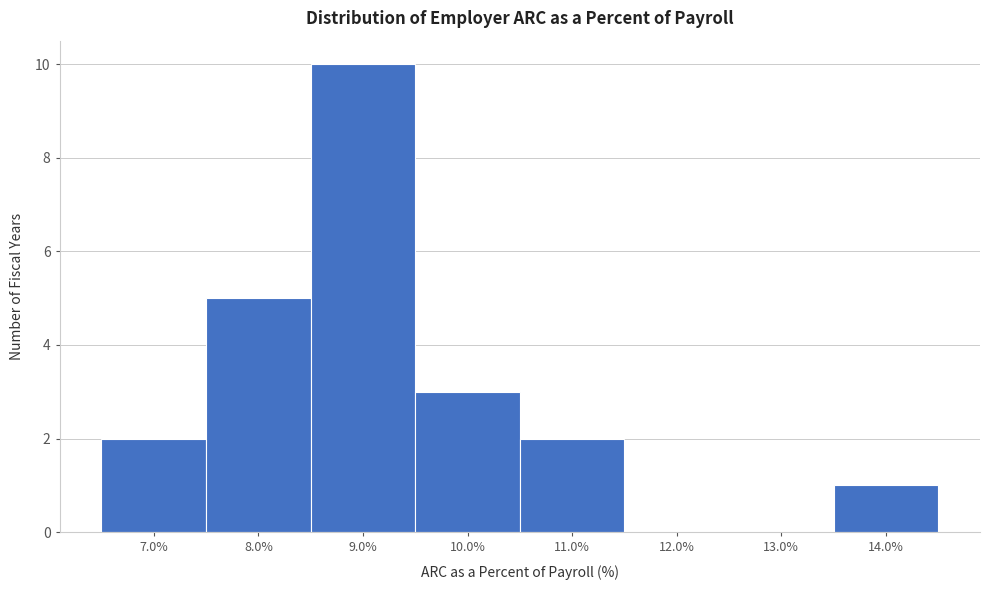

Reading left to right, transcribe this chart: for each bar, give the range it covers on the x-axis and its height. The values are not printed on the chart, so give them approximately, as read against the axis.

6.5 to 7.5: 2
7.5 to 8.5: 5
8.5 to 9.5: 10
9.5 to 10.5: 3
10.5 to 11.5: 2
11.5 to 12.5: 0
12.5 to 13.5: 0
13.5 to 14.5: 1